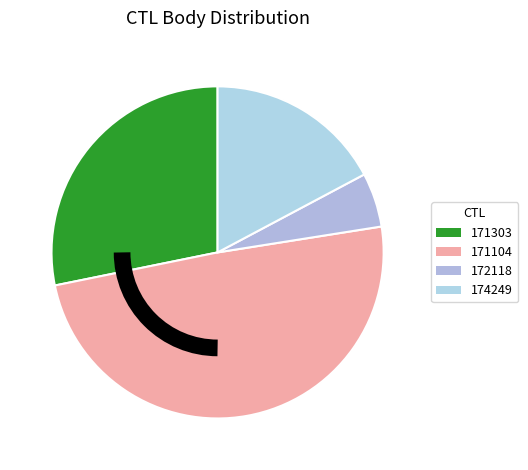

Which has a higher value, 171303 or 172118?

171303